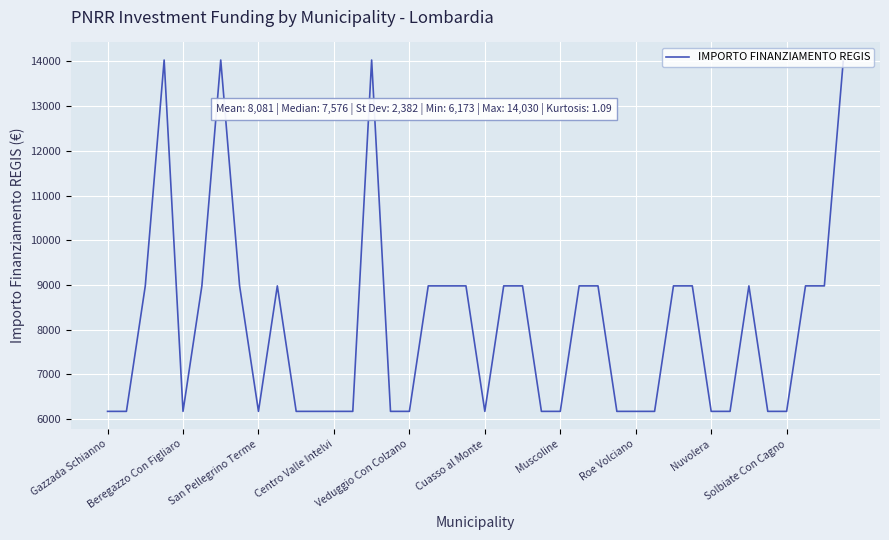

What is the greatest value displayed?

14030.0